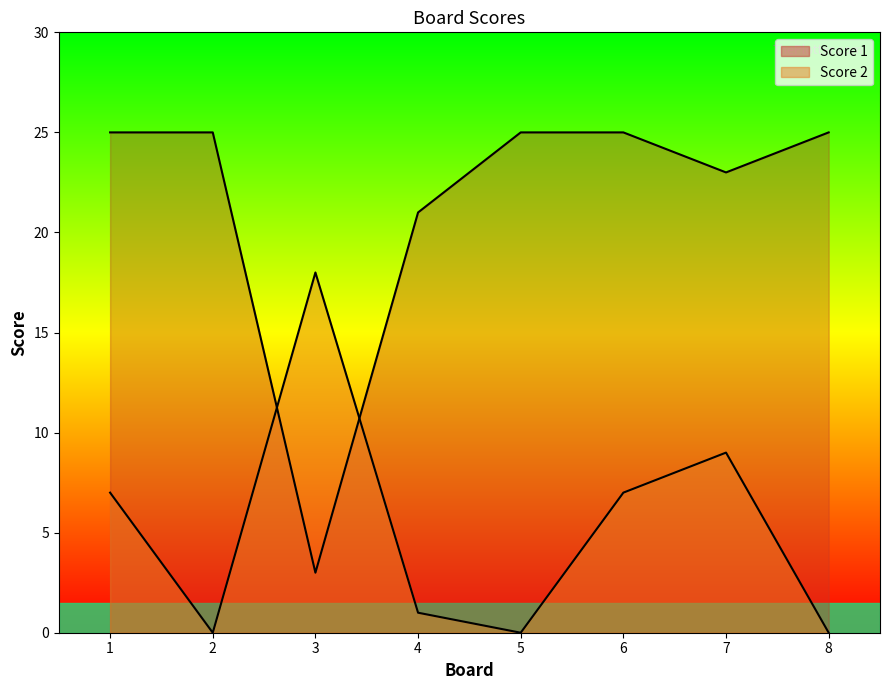

Which series has the largest total across all categories?

Score 1